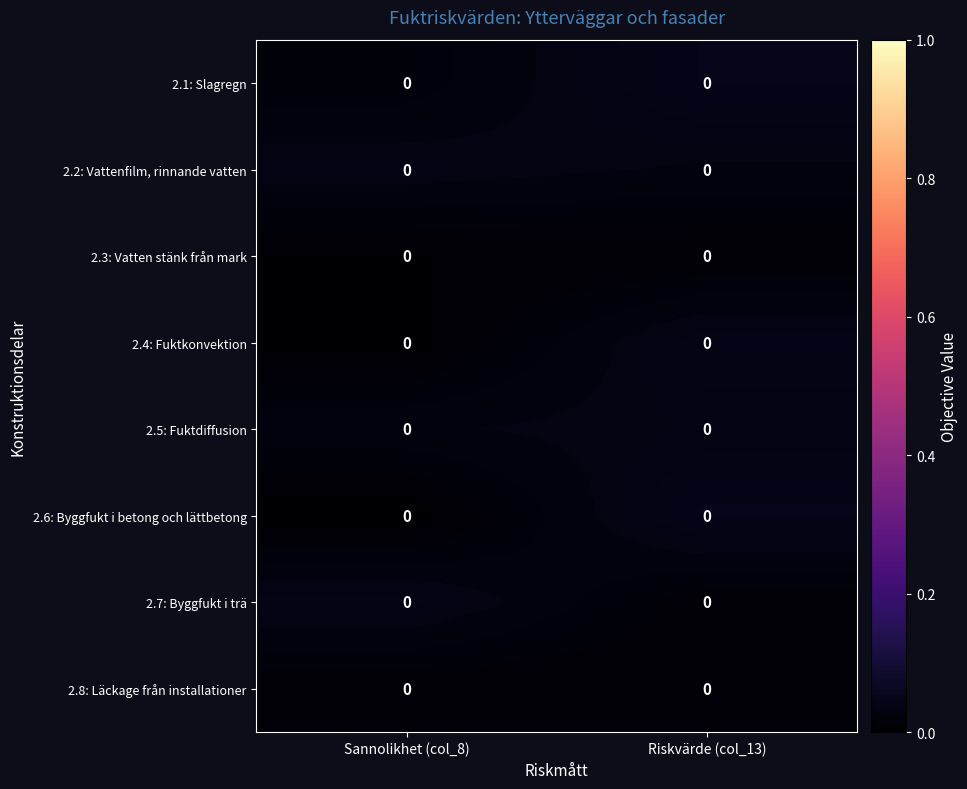

Reading left to right, what are all the values shown in this chart?

2.1: Slagregn: Sannolikhet (col_8)=0.0	Riskvärde (col_13)=0.0
2.2: Vattenfilm, rinnande vatten: Sannolikhet (col_8)=0.0	Riskvärde (col_13)=0.0
2.3: Vatten stänk från mark: Sannolikhet (col_8)=0.0	Riskvärde (col_13)=0.0
2.4: Fuktkonvektion: Sannolikhet (col_8)=0.0	Riskvärde (col_13)=0.0
2.5: Fuktdiffusion: Sannolikhet (col_8)=0.0	Riskvärde (col_13)=0.0
2.6: Byggfukt i betong och lättbetong: Sannolikhet (col_8)=0.0	Riskvärde (col_13)=0.0
2.7: Byggfukt i trä: Sannolikhet (col_8)=0.0	Riskvärde (col_13)=0.0
2.8: Läckage från installationer: Sannolikhet (col_8)=0.0	Riskvärde (col_13)=0.0